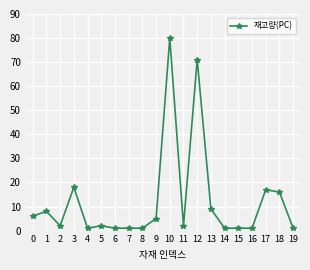

How many categories are shown in the chart?

20